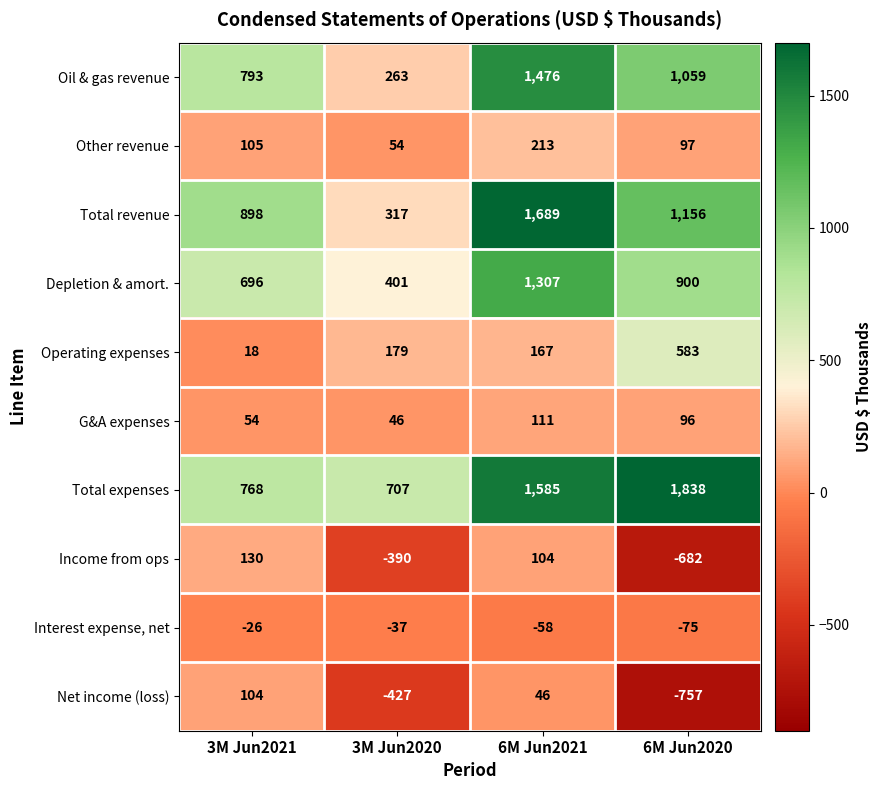

What is the smallest value displayed?

-757